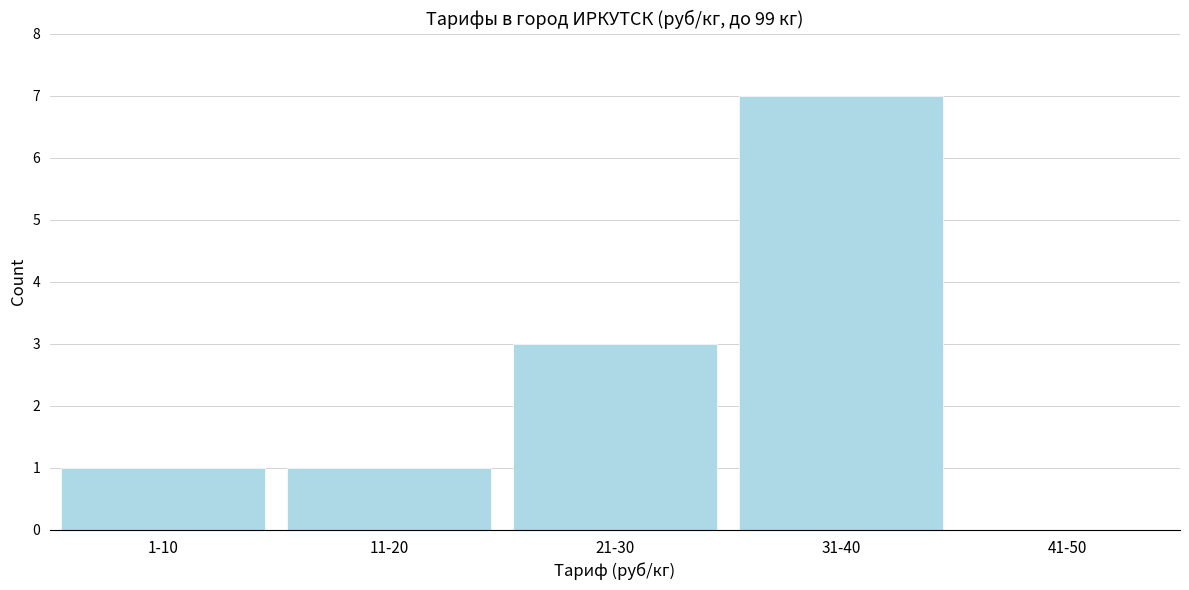

Which label corresponds to the largest value in the chart?

31-40